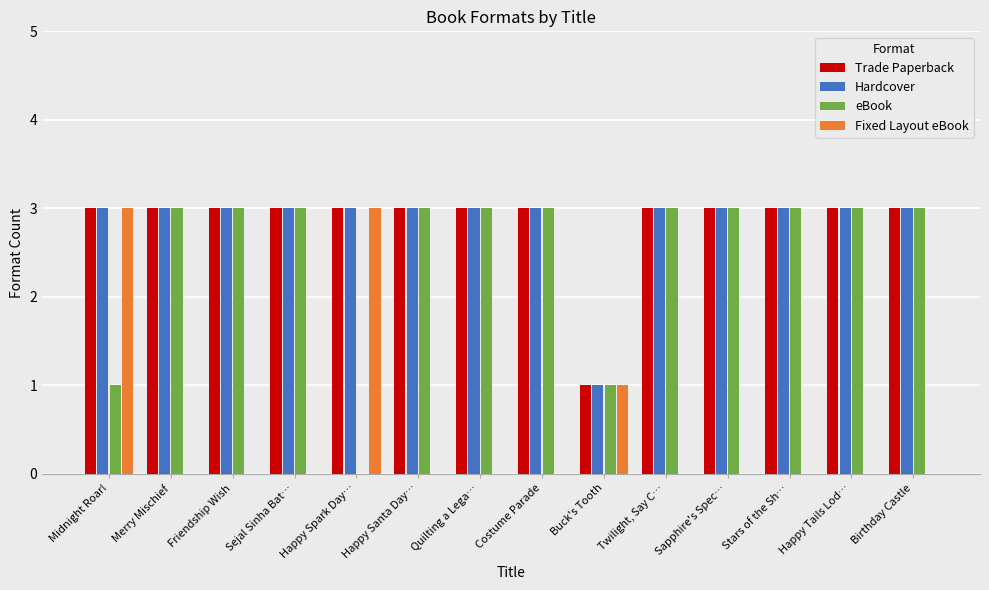

What is the greatest value displayed?

3